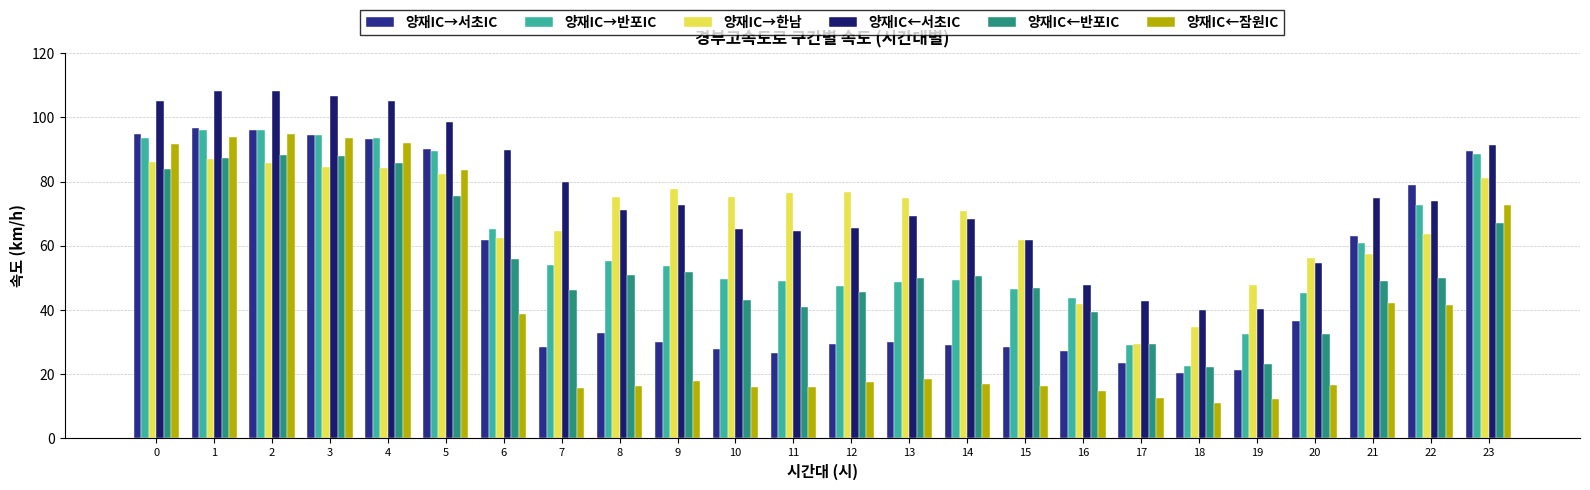

What is the value of the 양재IC→반포IC bar at the 23rd from the left?

72.6